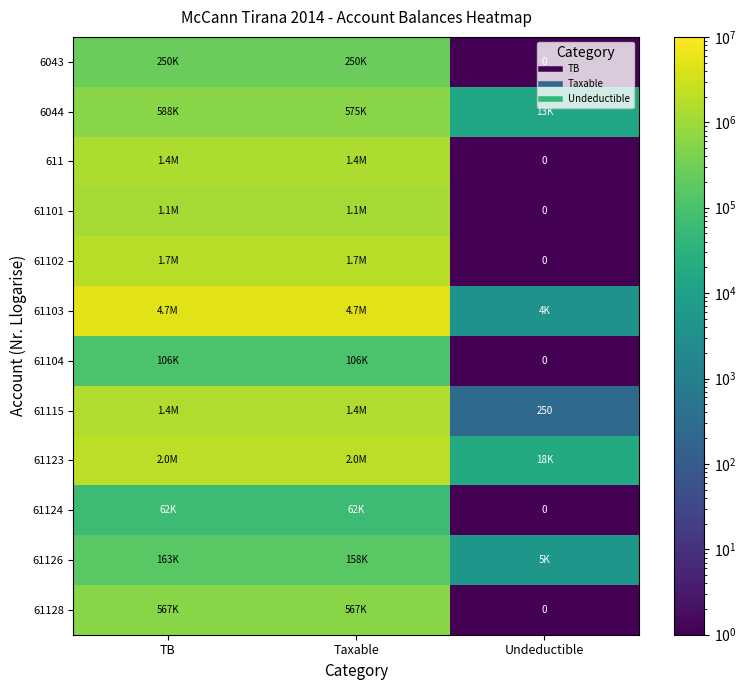

What is the maximum value for 61103?

4735066.9